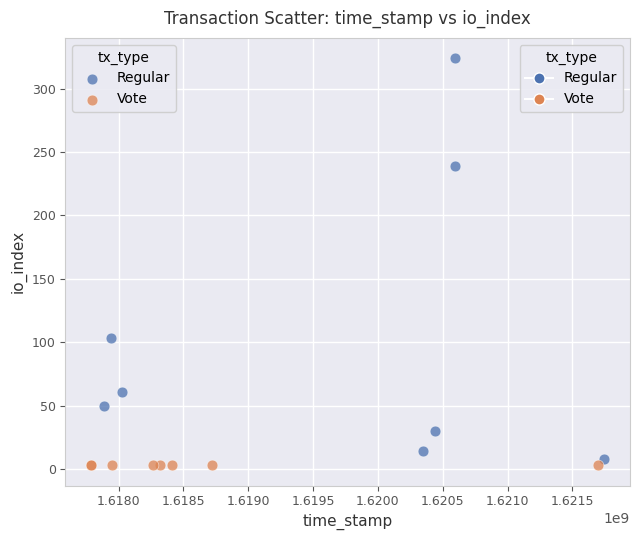

Which series contains the highest Y value?

Regular